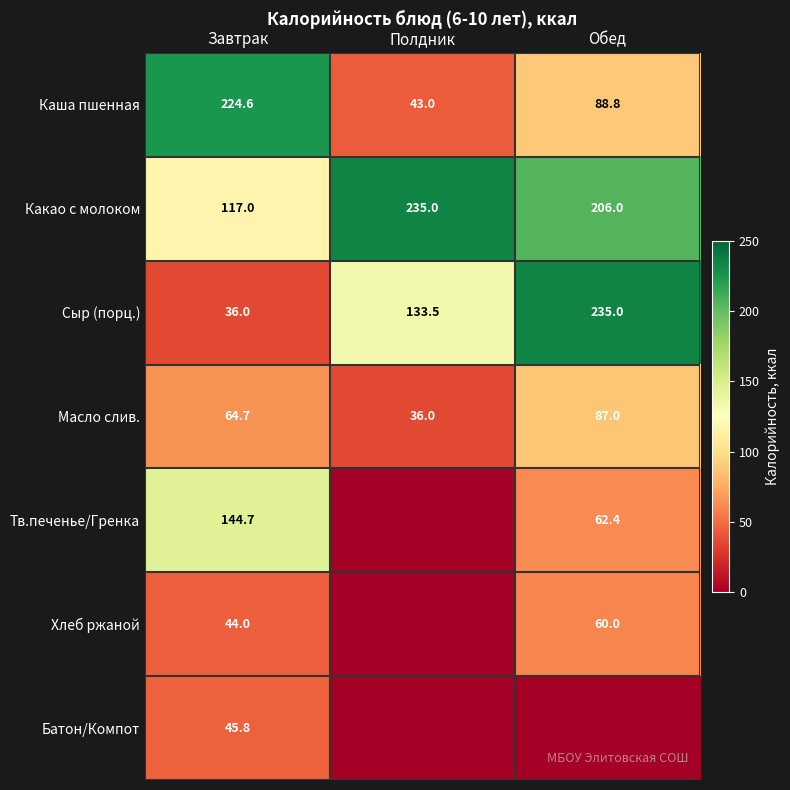

What is the difference between the highest and lowest values at Полдник?

235.0